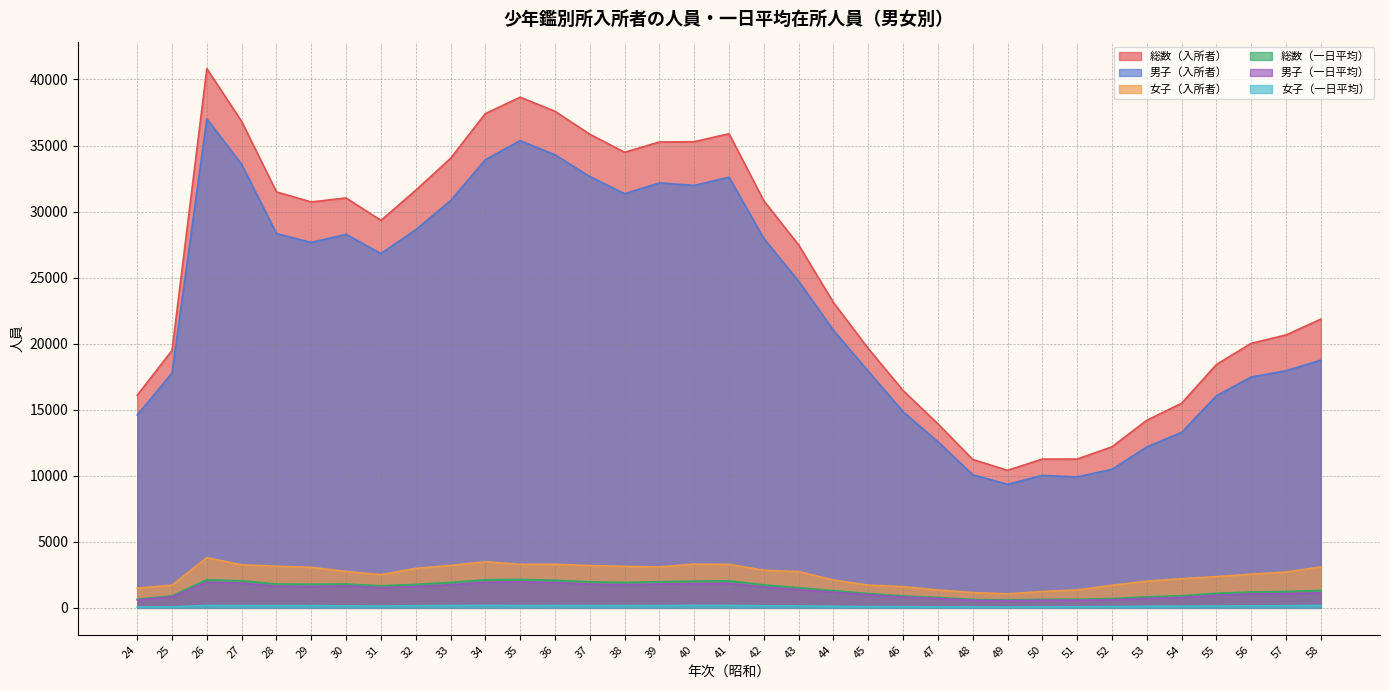

True or false: 女子（入所者） and 男子（一日平均） intersect in this chart.

False